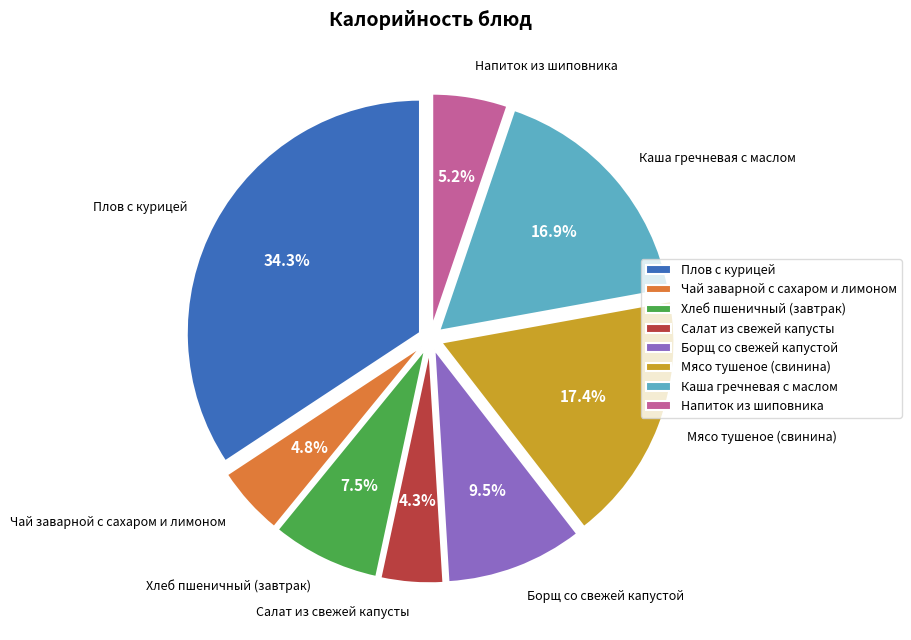

Between Хлеб пшеничный (завтрак) and Напиток из шиповника, which is larger?

Хлеб пшеничный (завтрак)